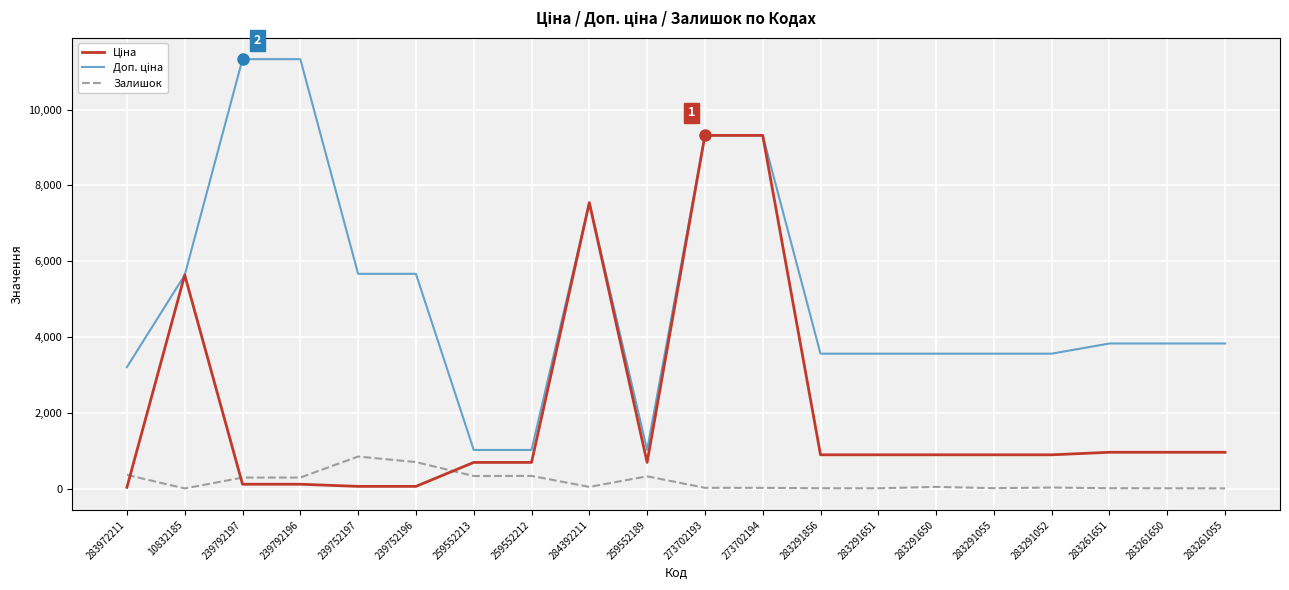

What is the maximum value shown in the chart?

11334.0